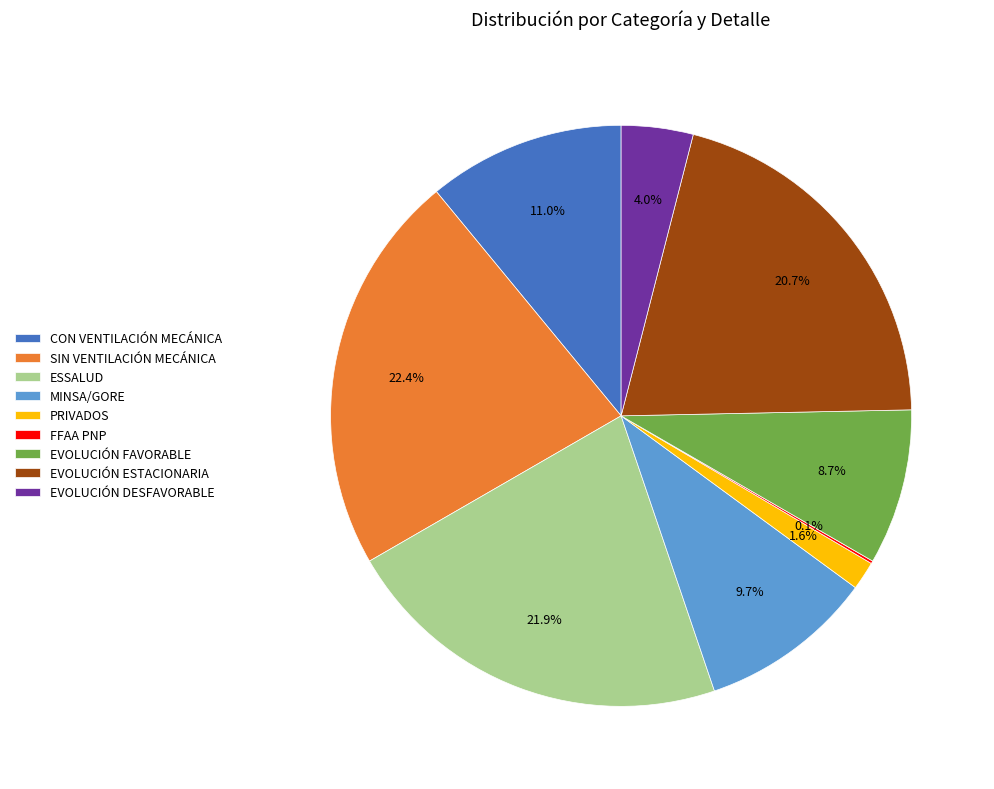

Between MINSA/GORE and ESSALUD, which is larger?

ESSALUD